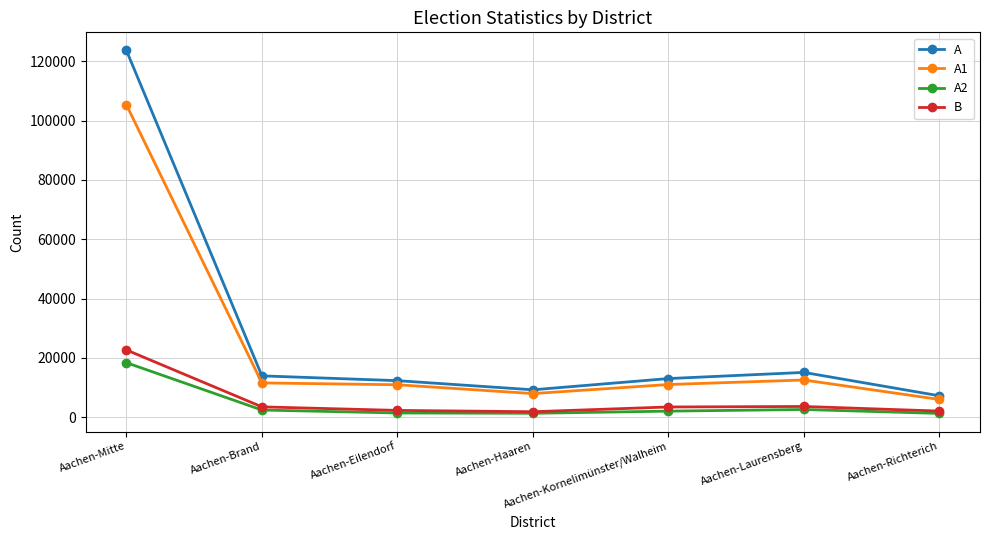

How many lines are shown in the chart?

4